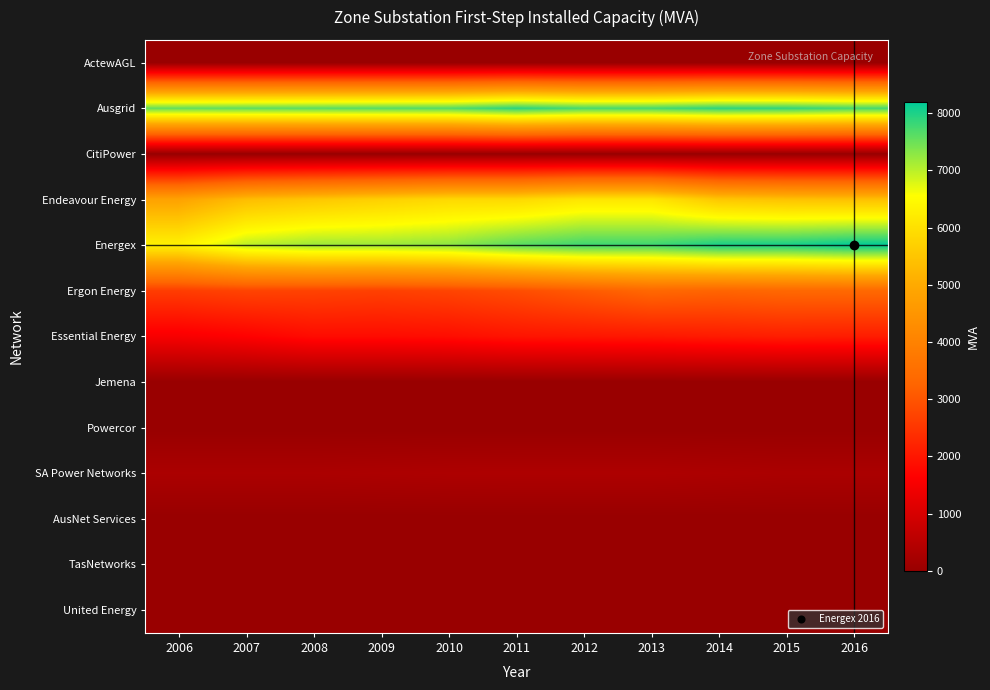

Which category has the lowest value across all series?

2006